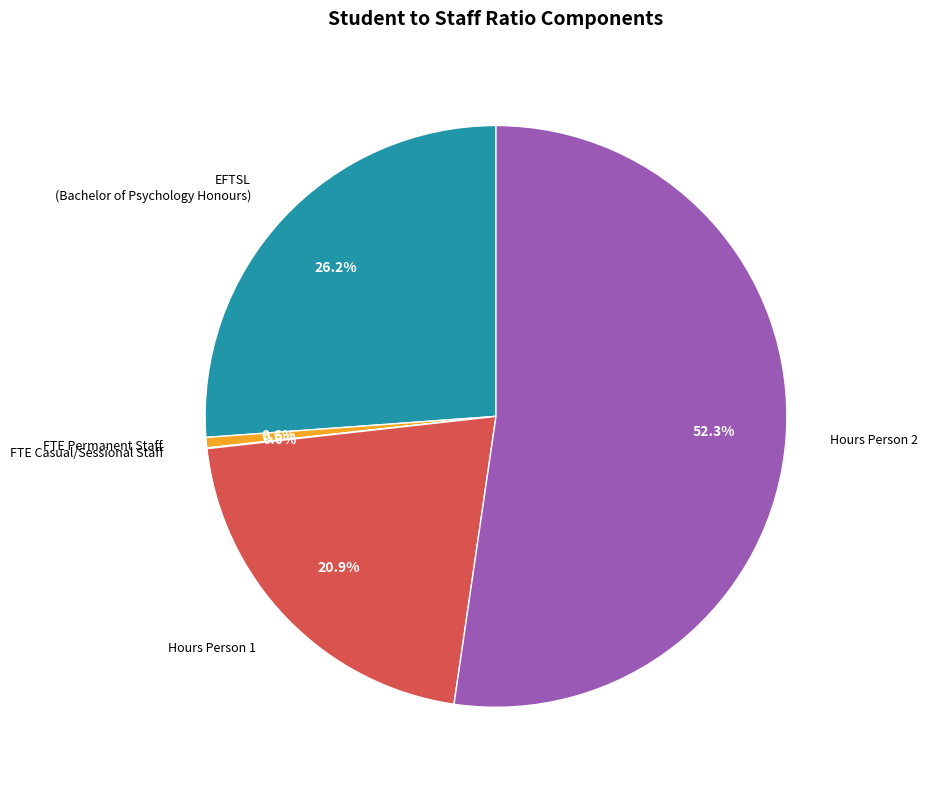

Which has a higher value, Hours Person 2 or Hours Person 1?

Hours Person 2